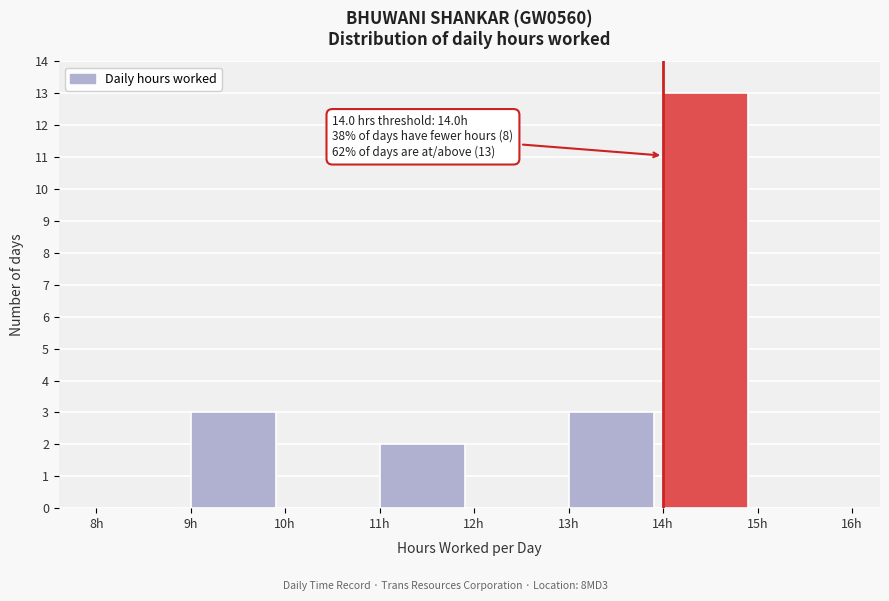

Which range on the x-axis has the tallest bar?

14 to 15